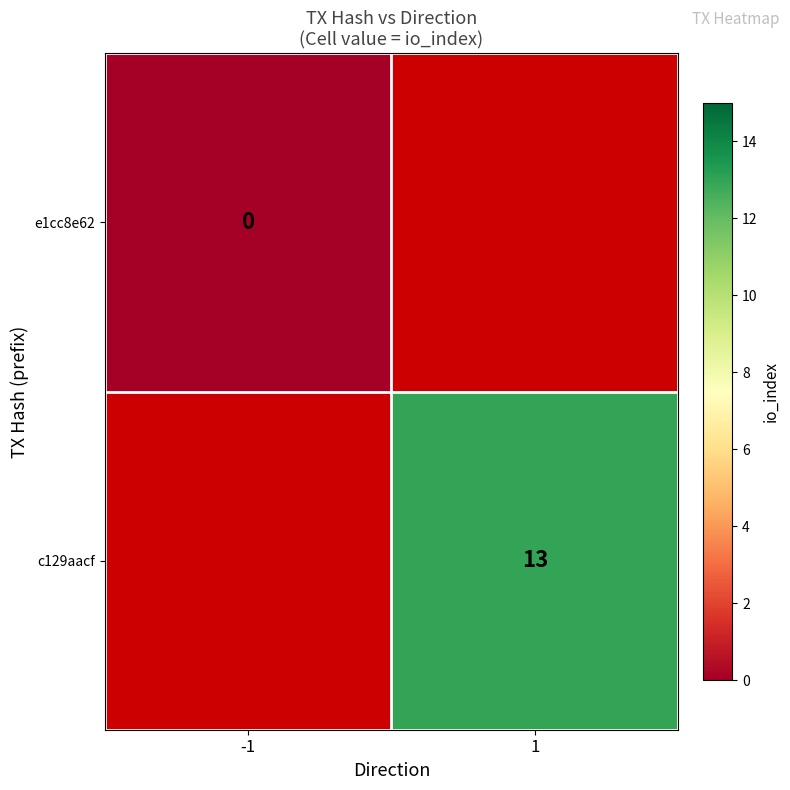

The value of c129aacf at 1 is 13. True or false?

True